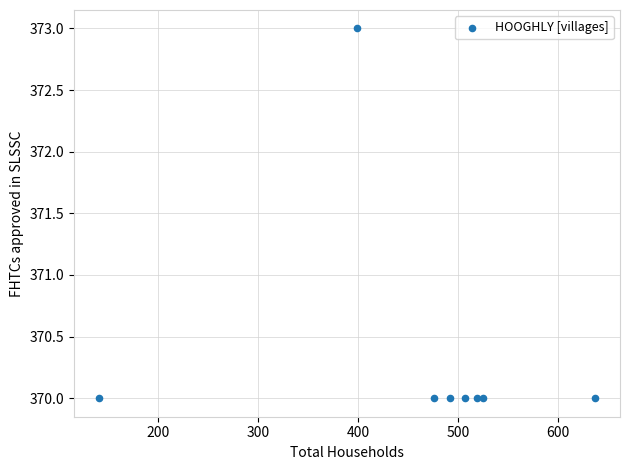

What is the average X value?

462